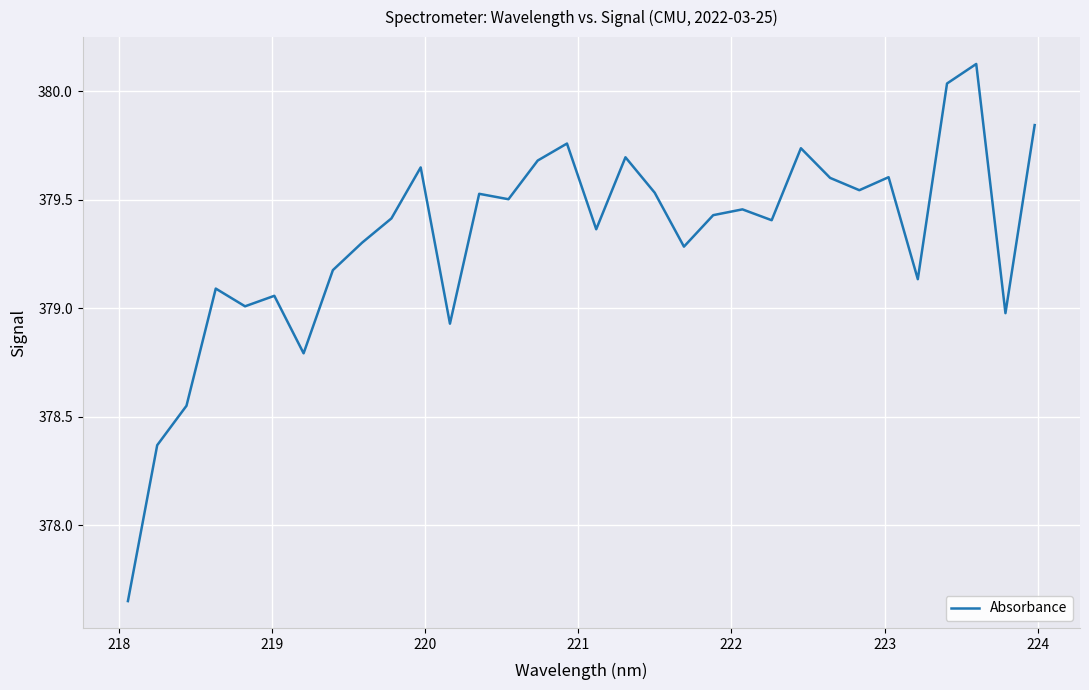

What is the maximum value shown in the chart?

380.1